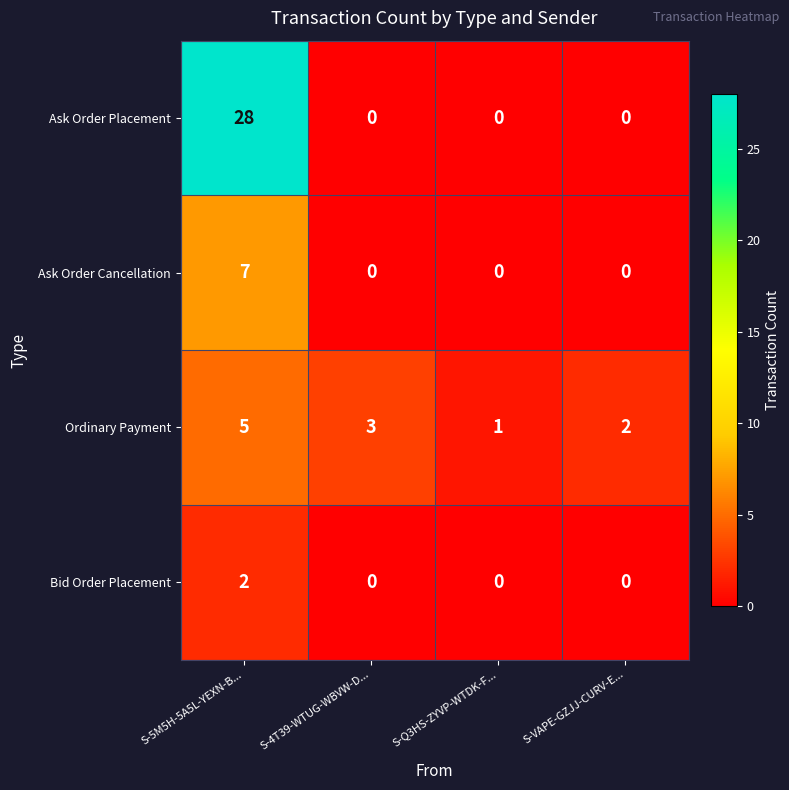

At which category is the sum across all series the highest?

S-5M5H-5A5L-YEXN-B...